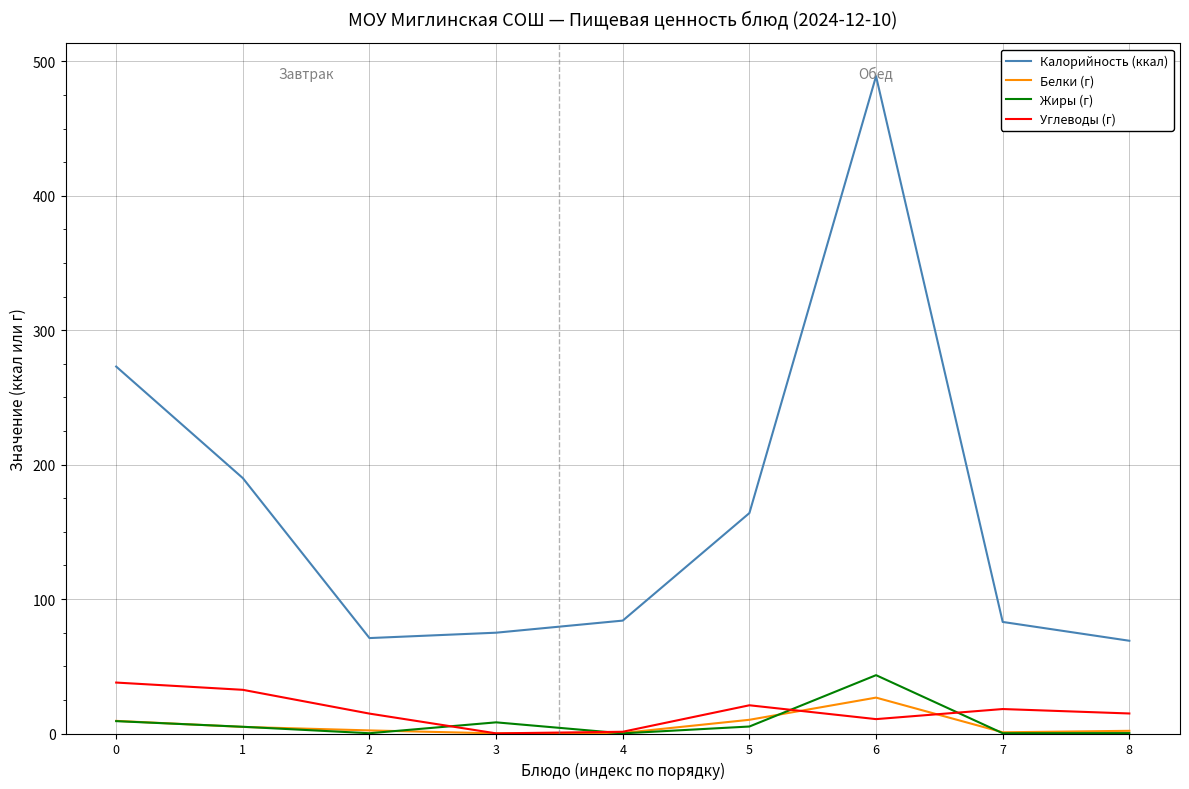

Is the value of Жиры (г) at 7 greater than the value of Калорийность (ккал) at 8?

No